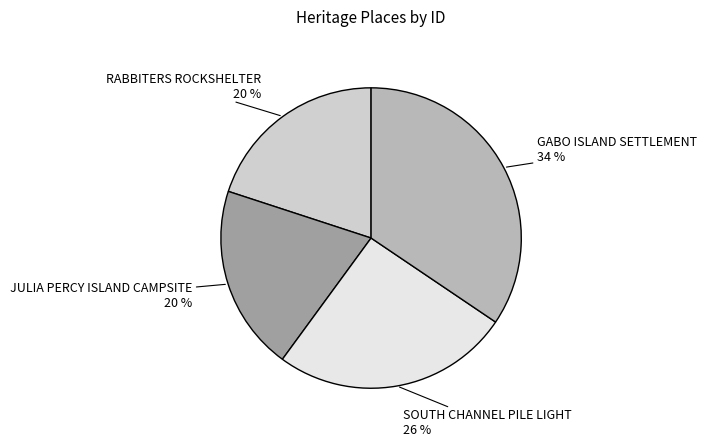

Is the sum of SOUTH CHANNEL PILE LIGHT and JULIA PERCY ISLAND CAMPSITE greater than half?

No